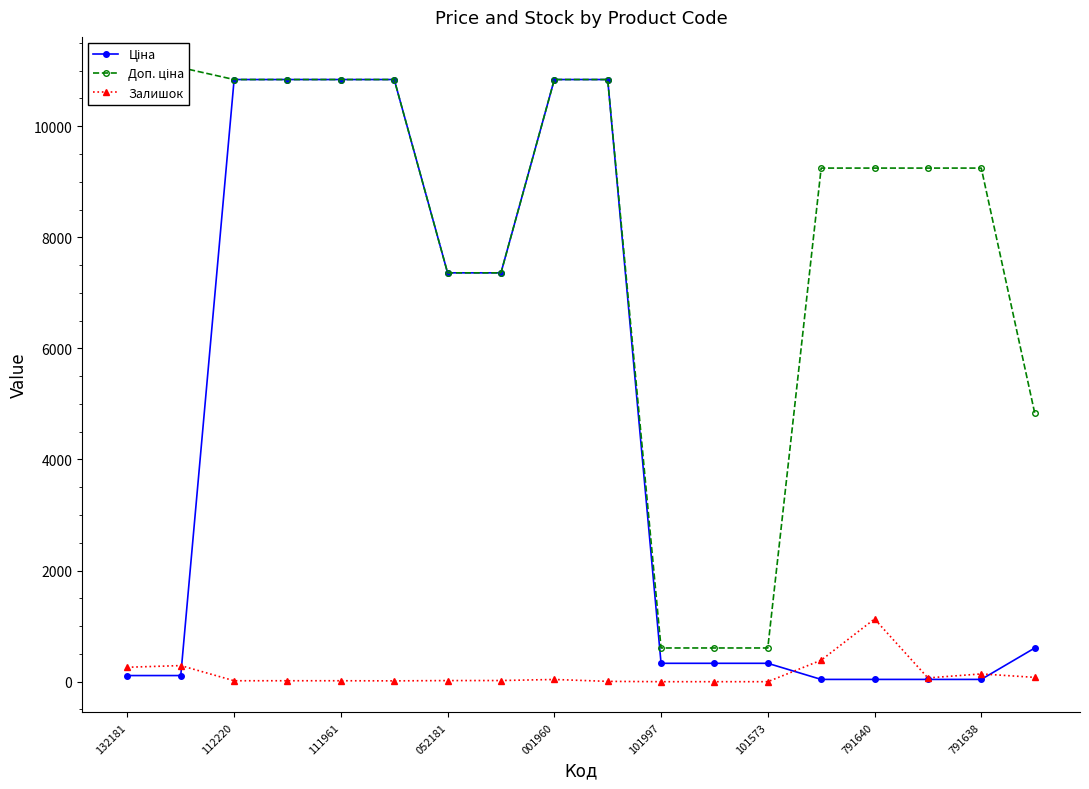

At how many categories does at least one series exceed 4166?

15